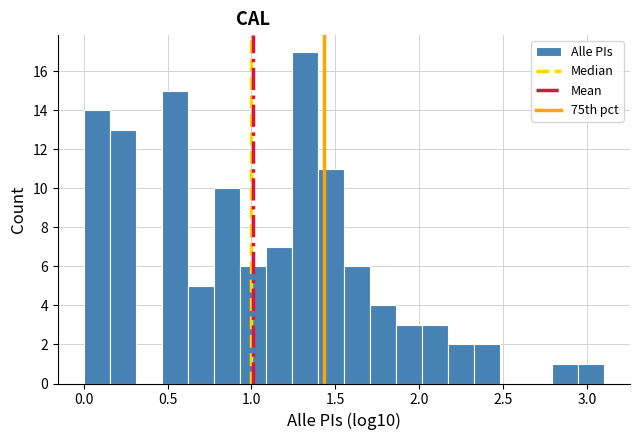

Around what value on the x-axis is the tallest bar? Give the approximate position of its centre, as read against the axis.

1.30